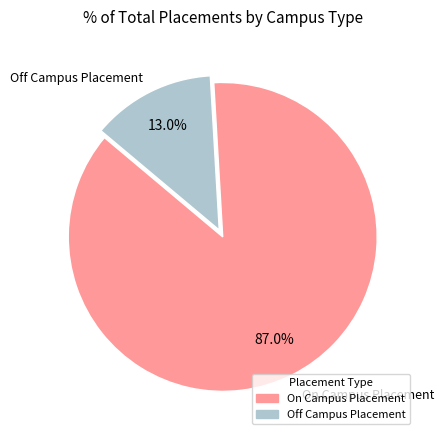

Which category accounts for the majority?

On Campus Placement